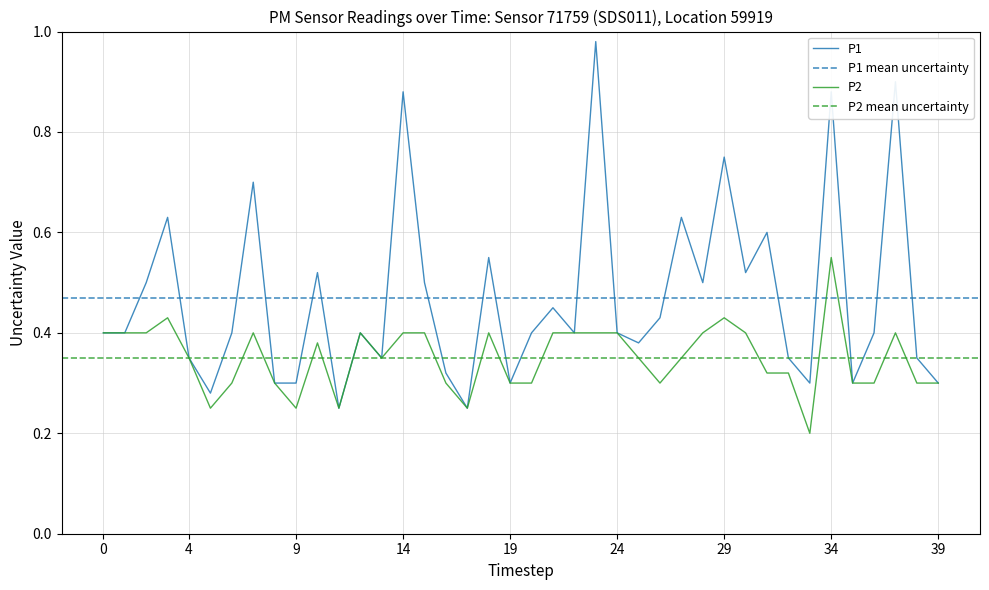

How many data points does each series have?

40